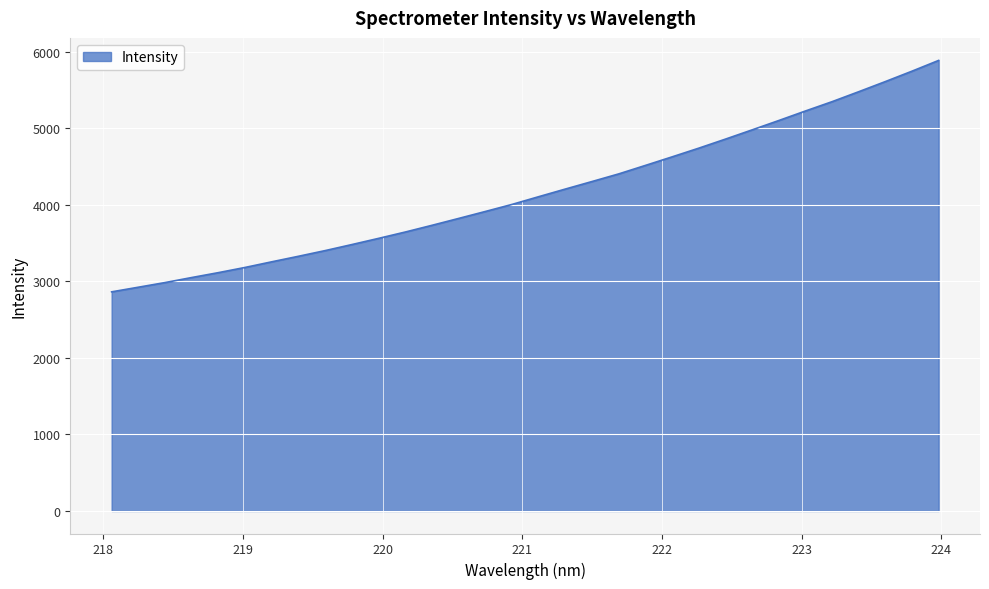

What is the smallest value displayed?

2863.4